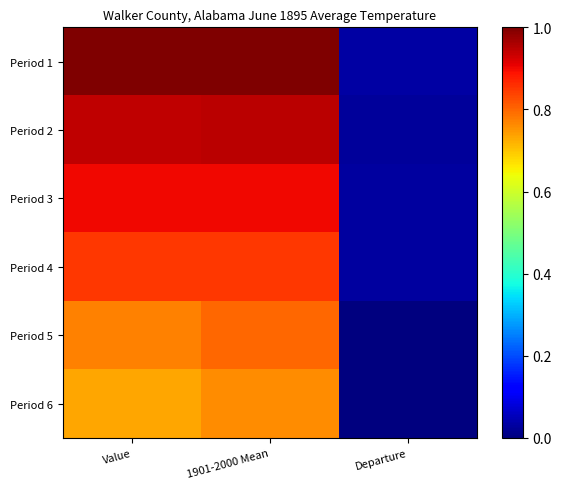

What is the greatest value displayed?

1.0